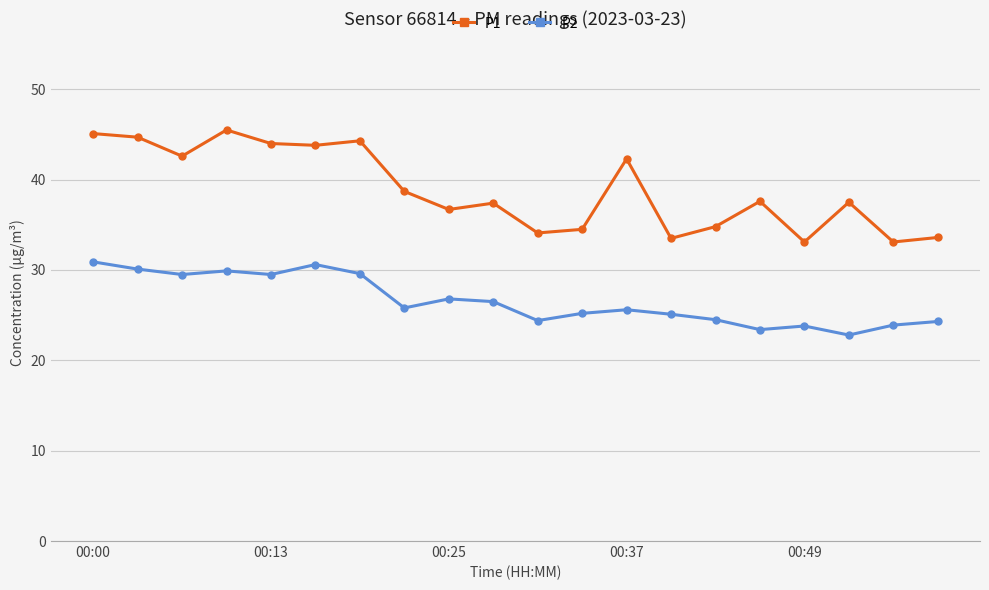

At how many categories does at least one series exceed 36?

13